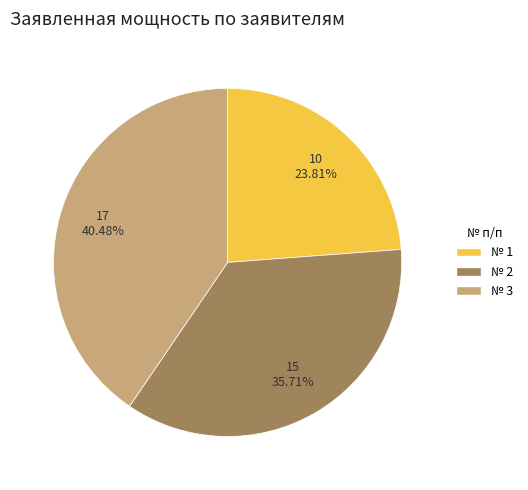

What is the ratio of the value at № 1 to the value at № 3?

0.6